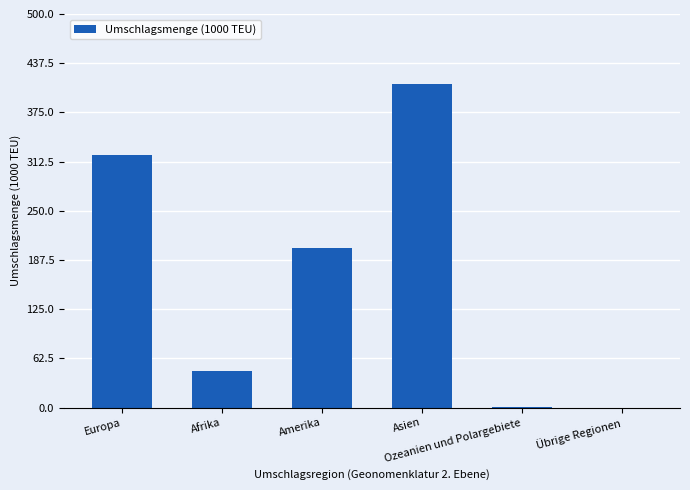

What is the sum of all values?

981.9